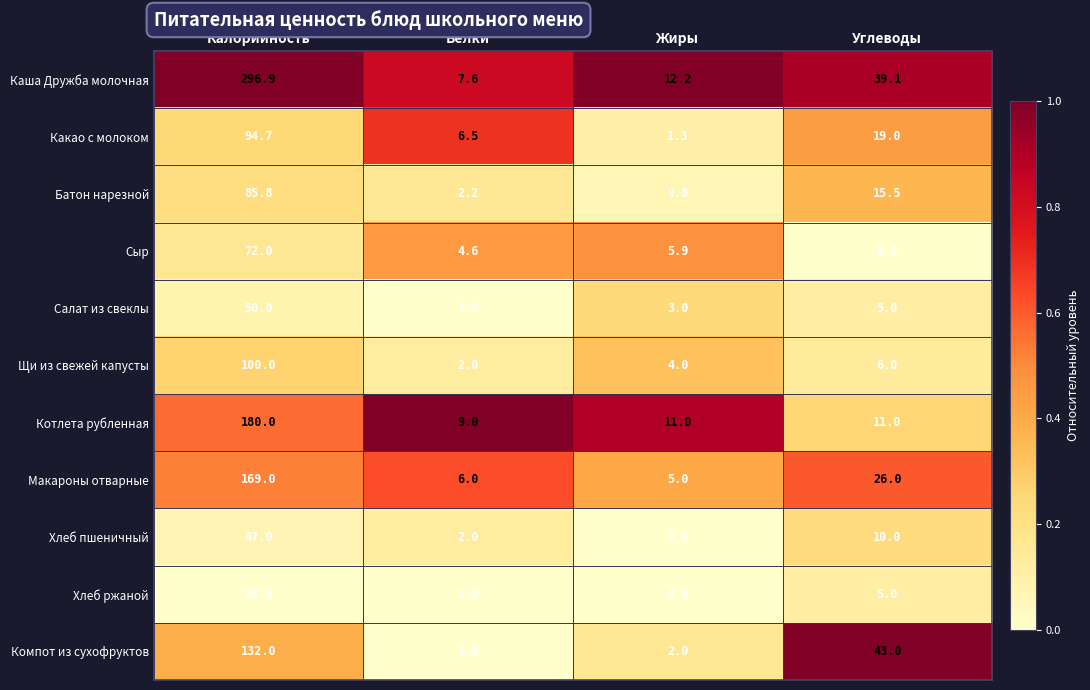

What is the sum of the Батон нарезной values at Калорийность and Белки?

88.0